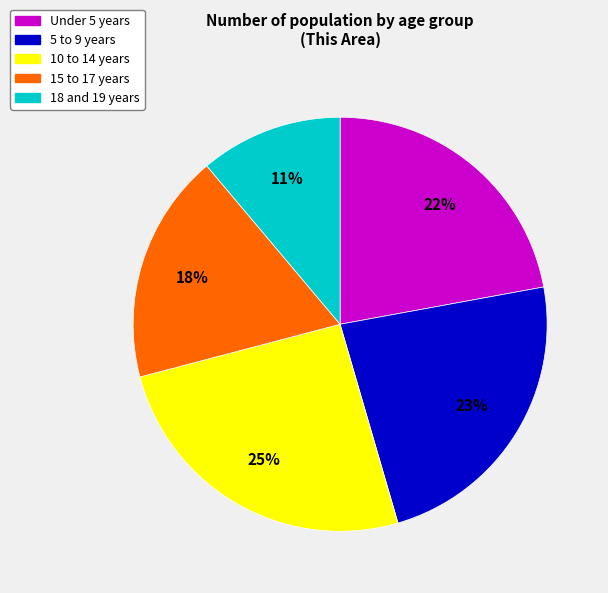

Do 18 and 19 years and Under 5 years together represent more than half of the pie?

No